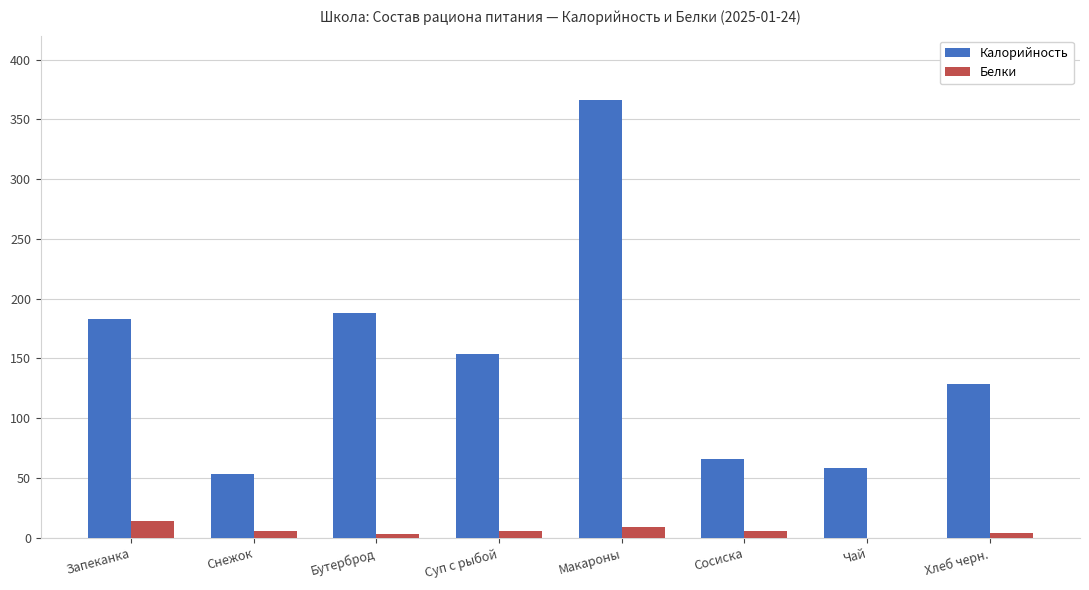

At which category is the sum across all series the highest?

Макароны